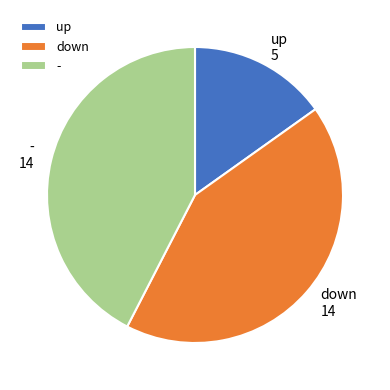

Does - account for over 50% of the chart?

No